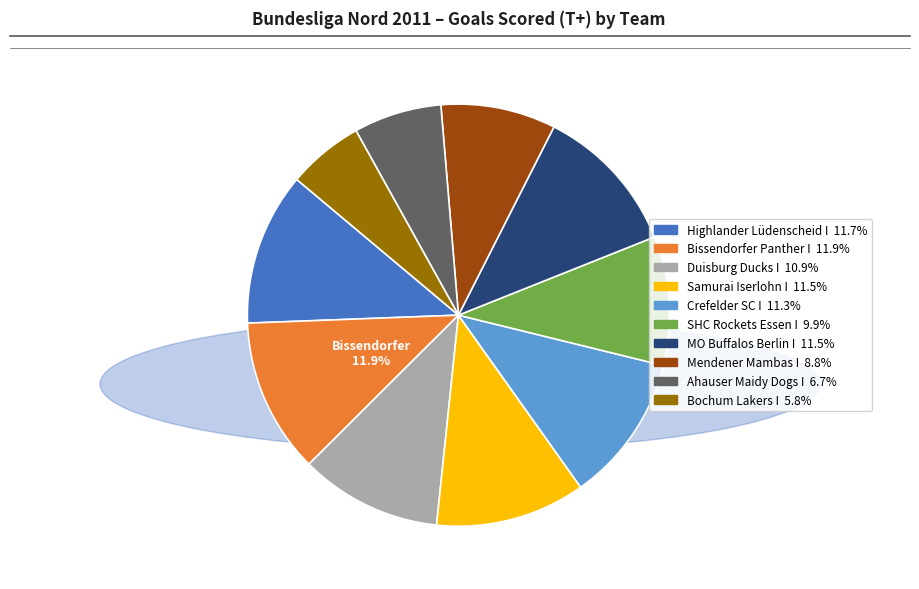

Is Samurai Iserlohn I the majority of the pie?

No